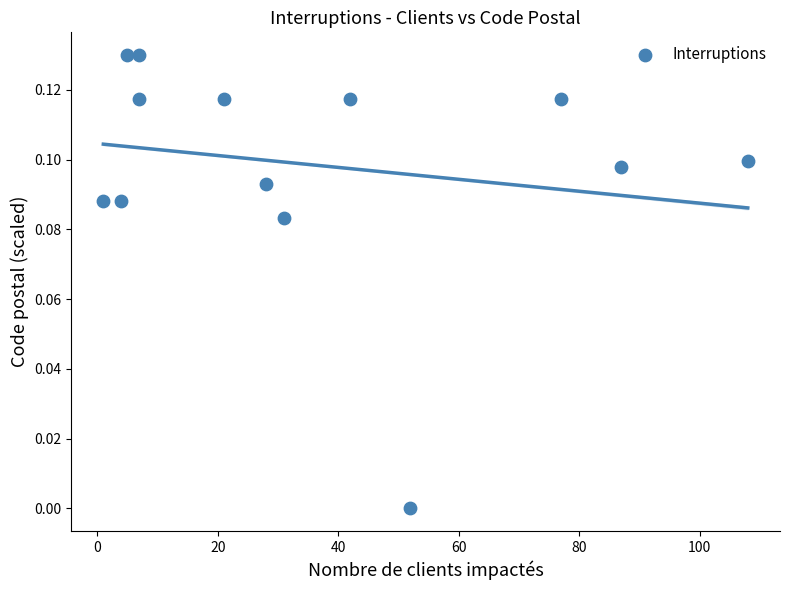

What is the range of X values (max minus min)?

107.0